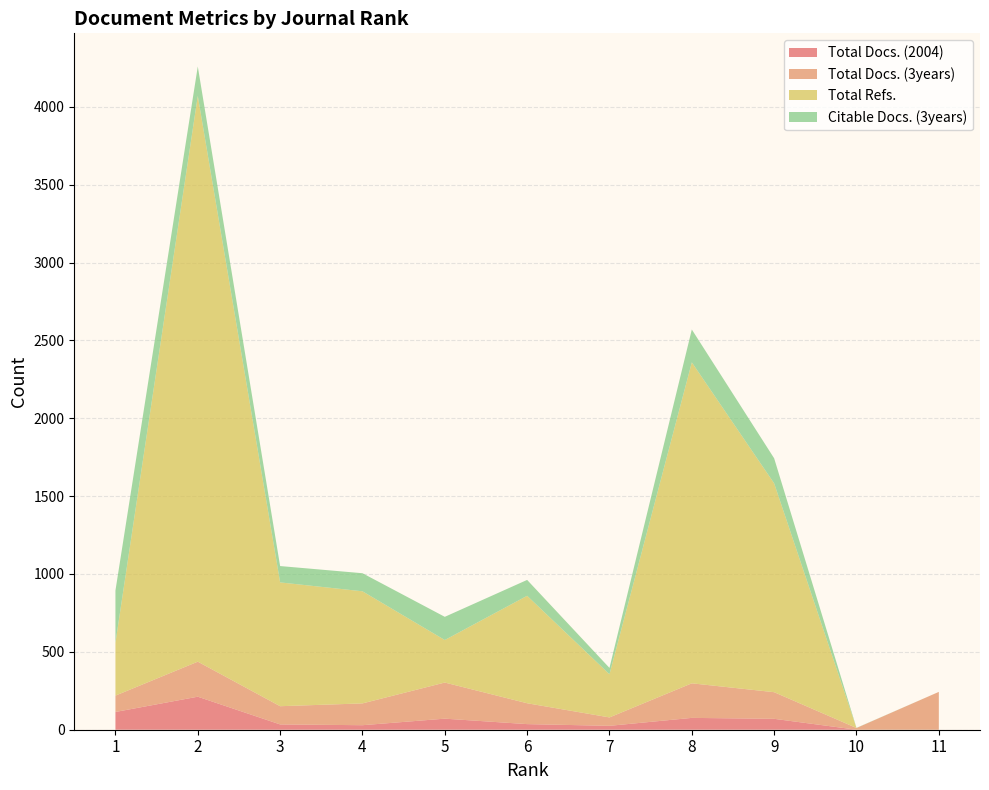

Reading left to right, list all the values displayed in this chart.

Total Docs. (2004): 114	212	34	29	71	36	25	76	70	0	0
Total Docs. (3years): 105	225	117	140	232	134	54	222	171	11	243
Total Refs.: 339	3633	795	720	273	690	277	2061	1341	0	0
Citable Docs. (3years): 336	189	105	116	149	102	41	211	161	1	0